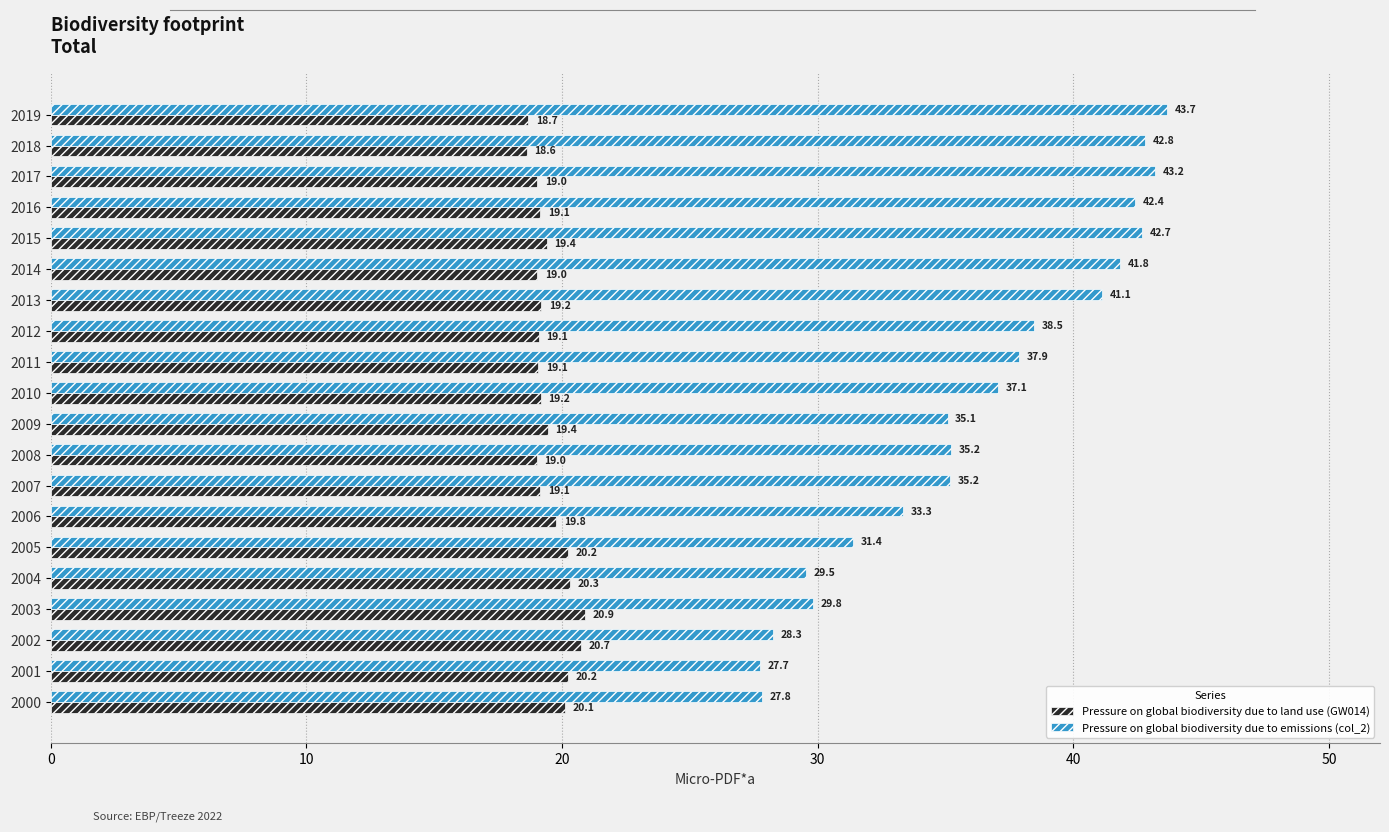

Between 2012 and 2015, which series saw the biggest shift?

Pressure on global biodiversity due to emissions (col_2)